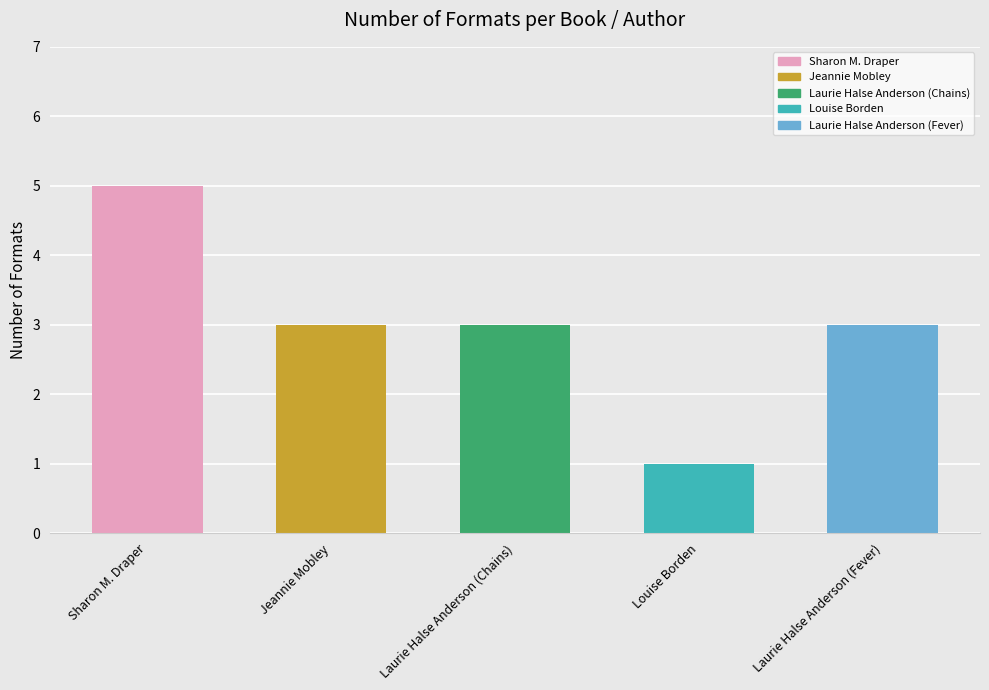

What is the label of the 2nd bar from the right?

Louise Borden